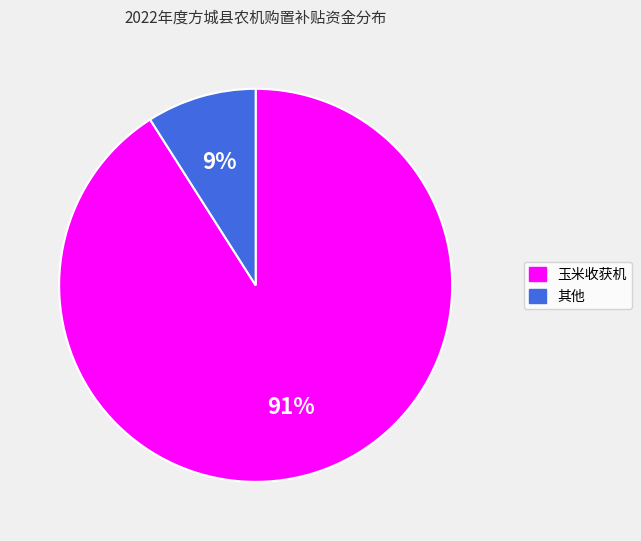

To the nearest percent, what is the average slice percentage?

50%